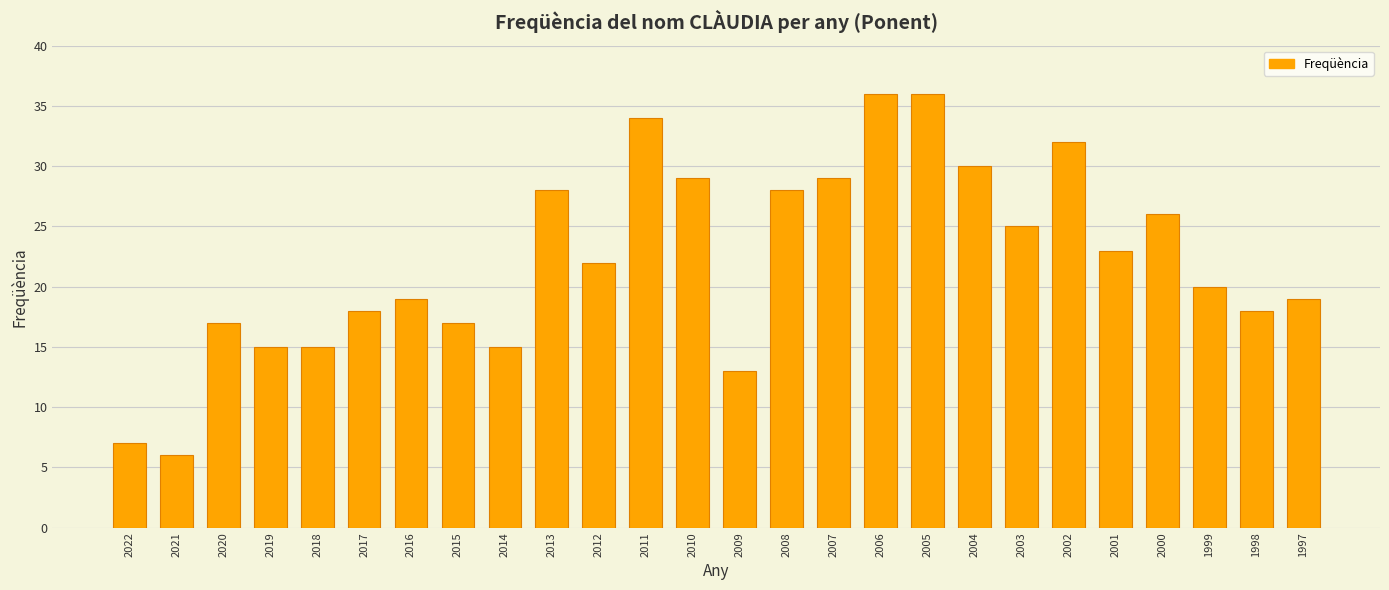

How many bars are there in total?

26